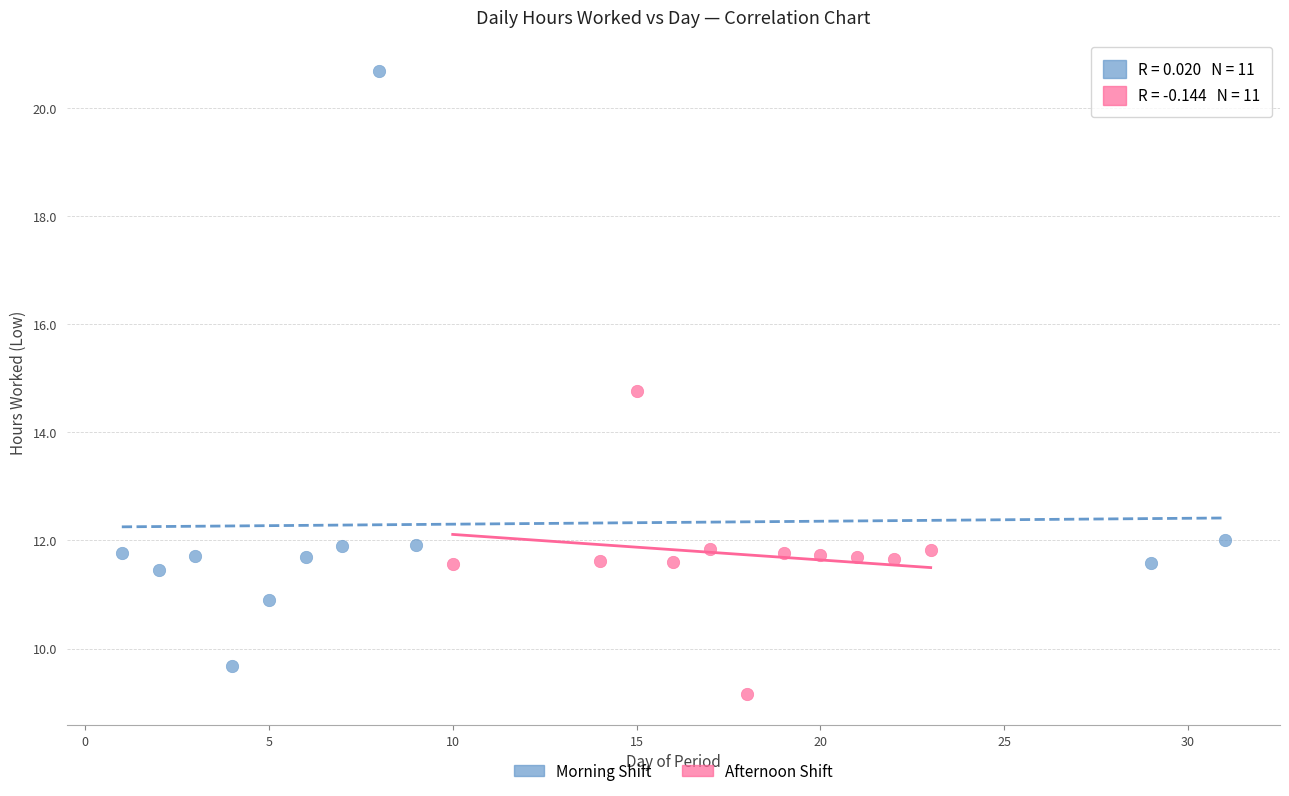

Which series reaches the minimum Y coordinate?

Afternoon Shift